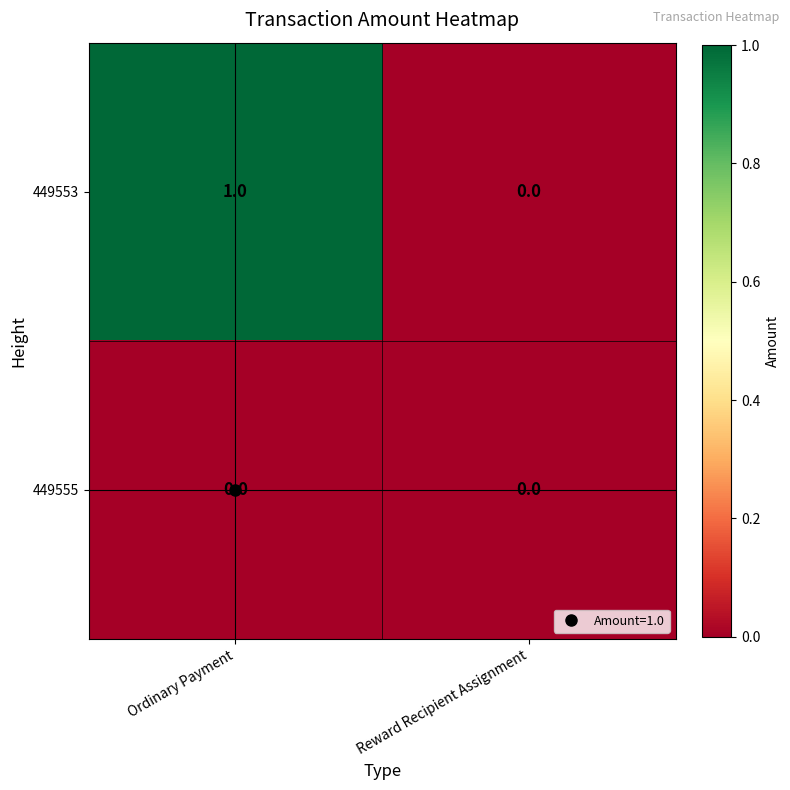

Which series changed the most between Ordinary Payment and Reward Recipient Assignment?

449553